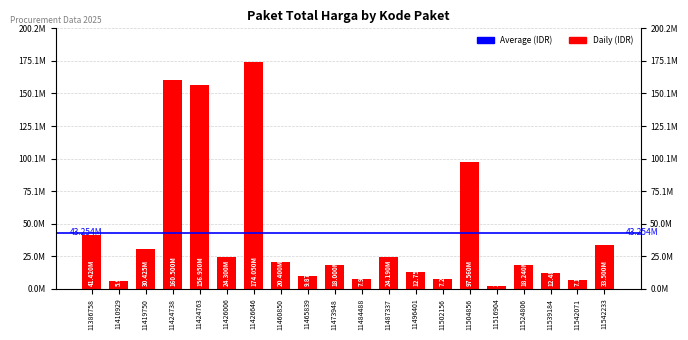

What is the difference between the values at 11460850 and 11487337?

3790000